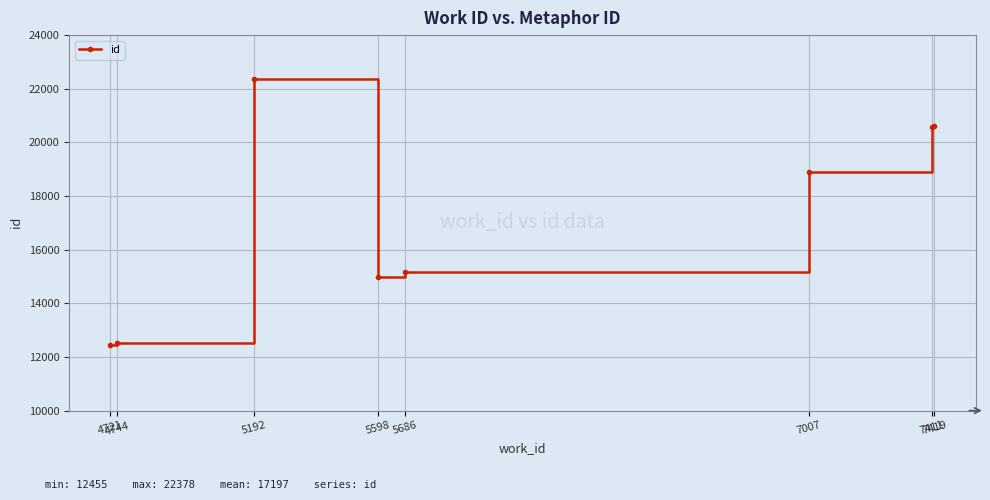

How many lines are shown in the chart?

1